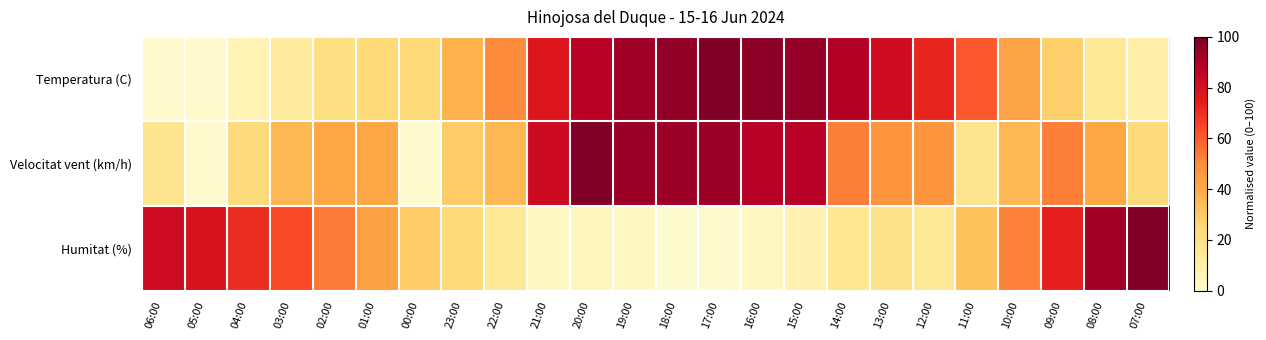

Between 06:00 and 20:00, which series saw the biggest shift?

Temperatura (C)